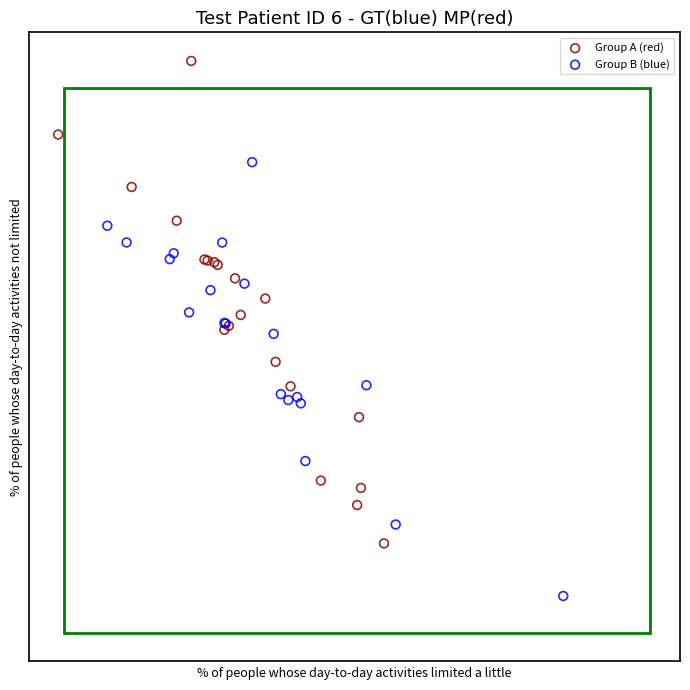

What are all the series names shown in the legend?

Group A (red), Group B (blue)